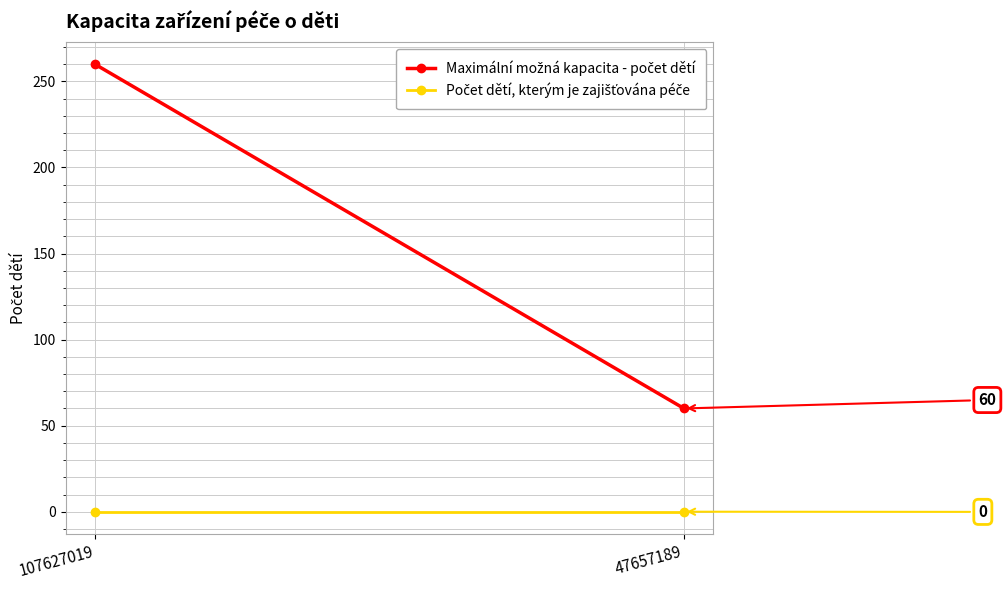

Read the Maximální možná kapacita - počet dětí value at 47657189, to the nearest 50.

50